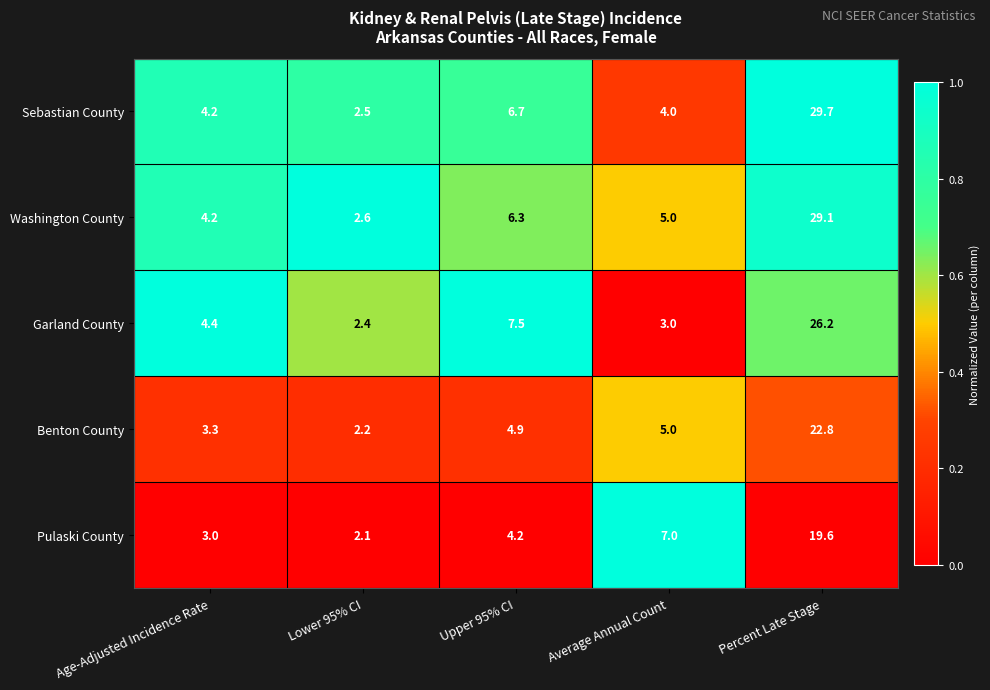

The value of Sebastian County at Age-Adjusted Incidence Rate is 6.1. True or false?

False